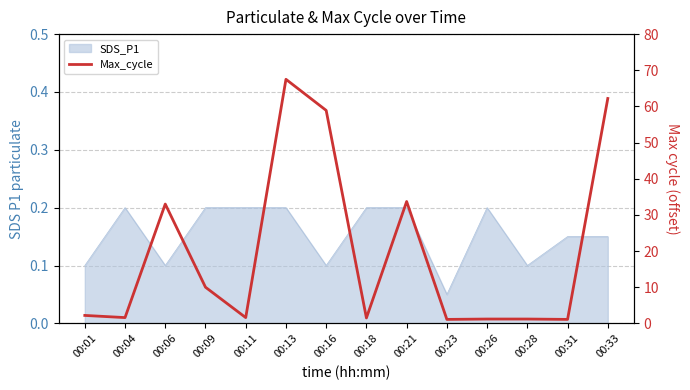

Is it true that the value at 00:13 is 67.5?

True